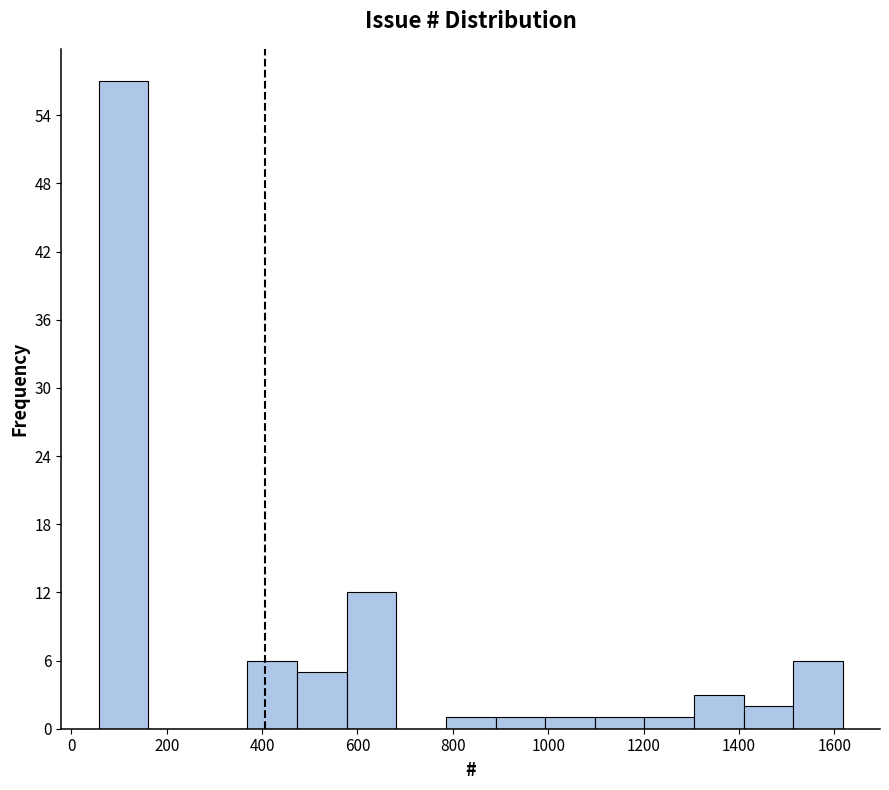

Reading left to right, transcribe this chart: for each bar, give the range it covers on the x-axis and its height. Neither the bar edges nor the heights are printed on the chart, so give them approximately, as read against the axes.

60 to 160: 57
160 to 260: 0
260 to 360: 0
360 to 480: 6
480 to 580: 5
580 to 680: 12
680 to 780: 0
780 to 880: 1
880 to 1000: 1
1000 to 1100: 1
1100 to 1200: 1
1200 to 1300: 1
1300 to 1400: 3
1400 to 1520: 2
1520 to 1620: 6